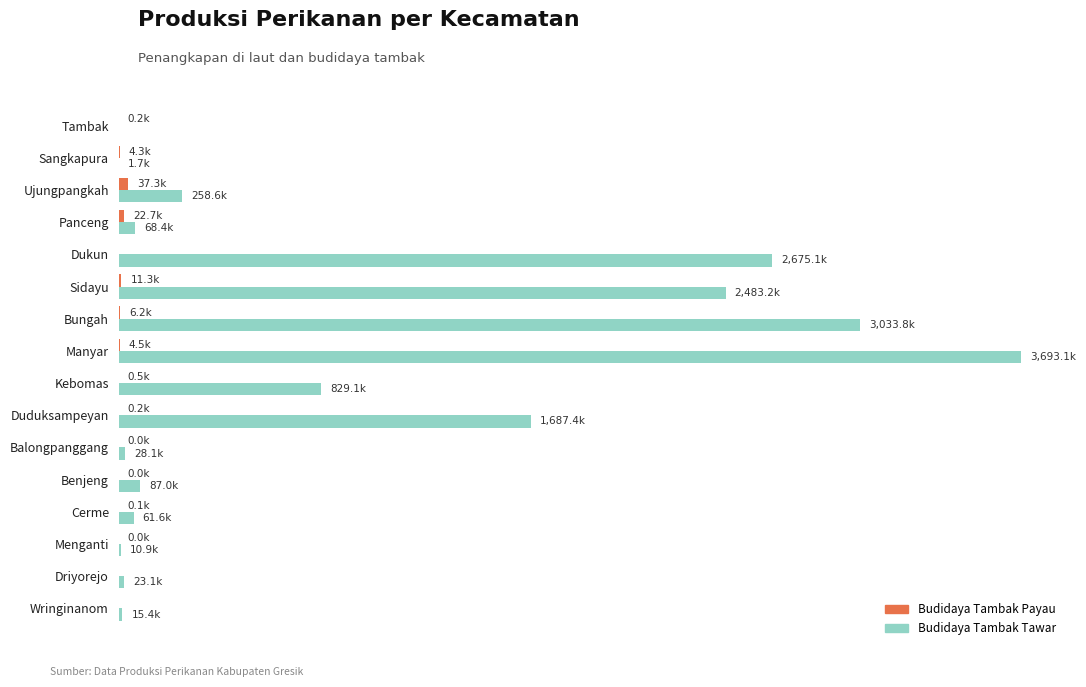

Reading left to right, transcribe all the data shown in this chart.

Budidaya Tambak Payau: 0.0	0.0	0.0	0.1	0.0	0.0	0.2	0.5	4.5	6.2	11.3	0.0	22.7	37.3	4.3	0.2
Budidaya Tambak Tawar: 15.4	23.1	10.9	61.6	87.0	28.1	1687.4	829.1	3693.1	3033.8	2483.2	2675.1	68.4	258.6	1.7	0.0